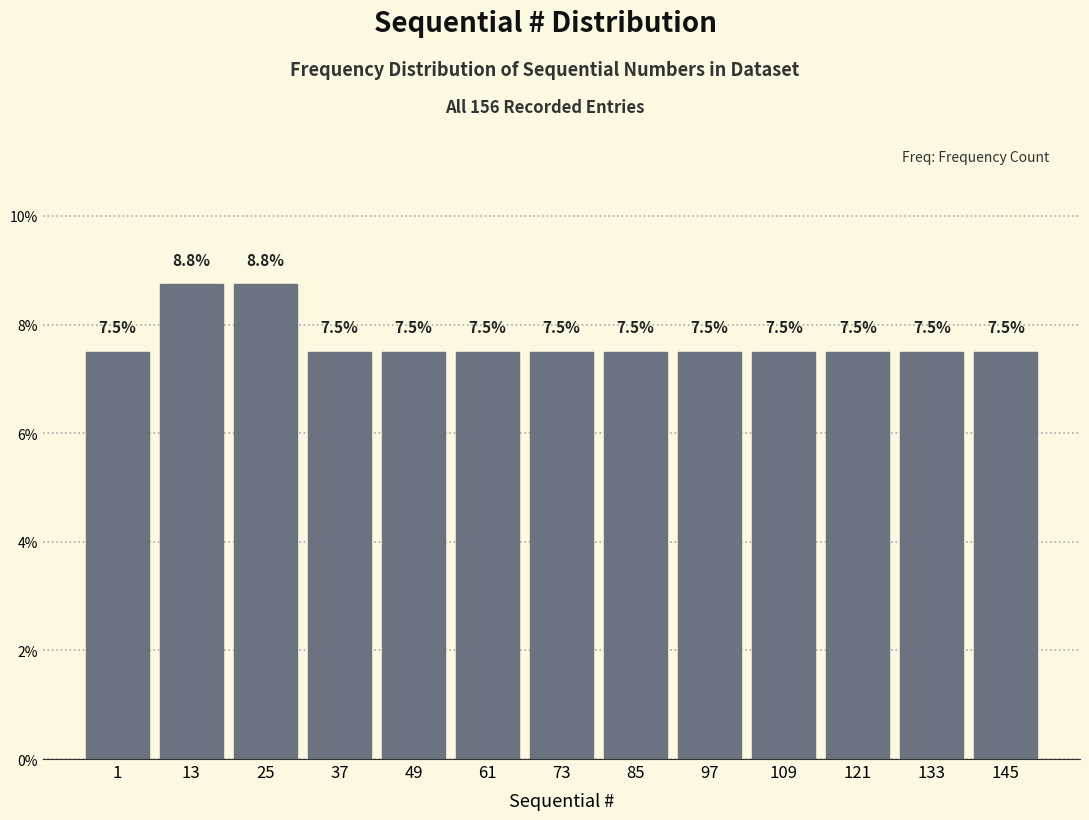

Are the bars horizontal?

No